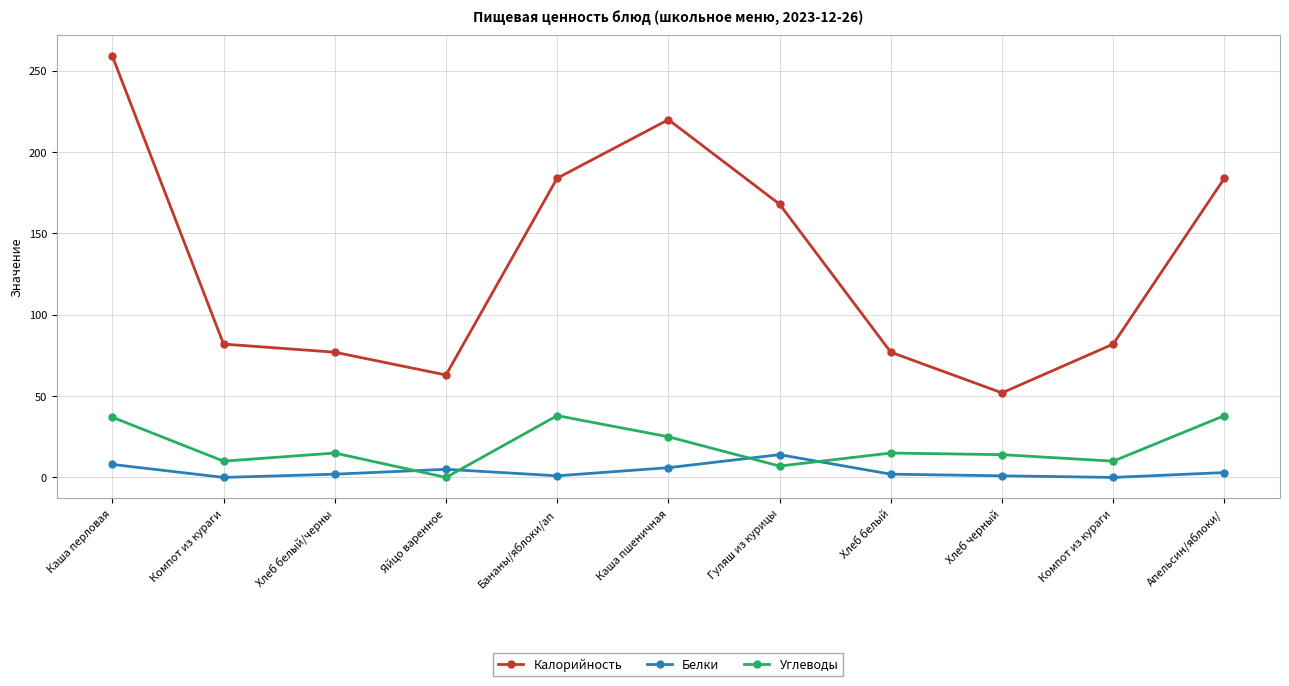

Reading right to left, transcribe all the data shown in this chart.

Калорийность: 184	82	52	77	168	220	184	63	77	82	259
Белки: 3	0	1	2	14	6	1	5	2	0	8
Углеводы: 38	10	14	15	7	25	38	0	15	10	37